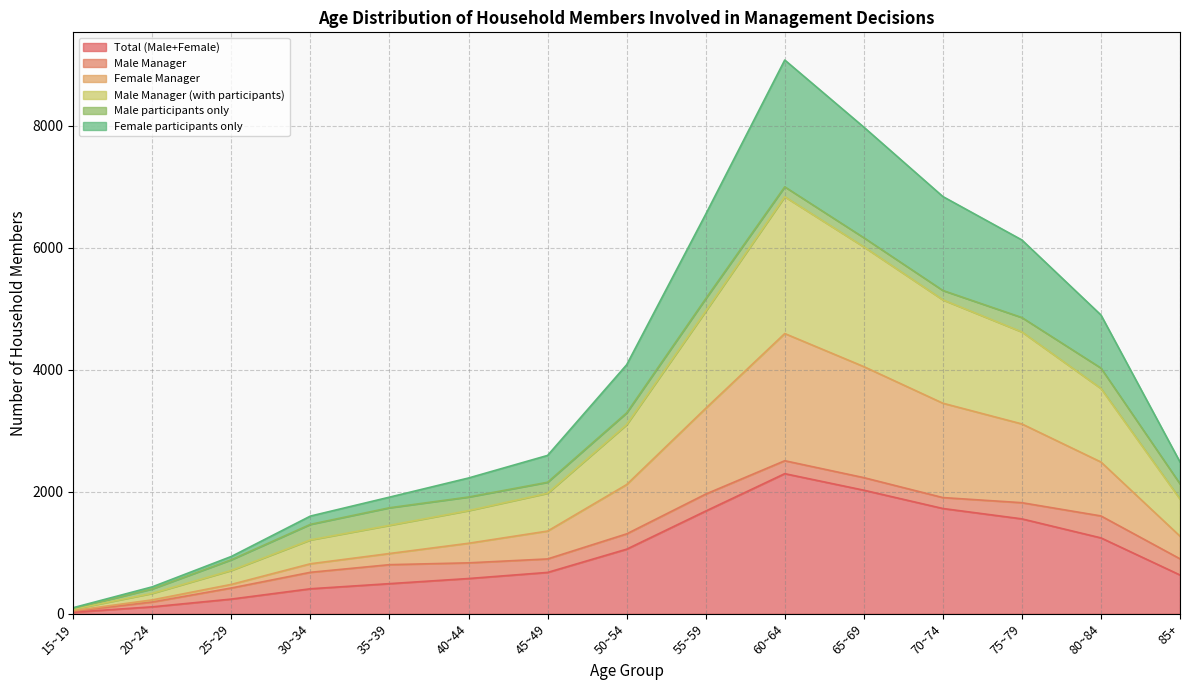

What is the highest value of the Total (Male+Female) series?

2297